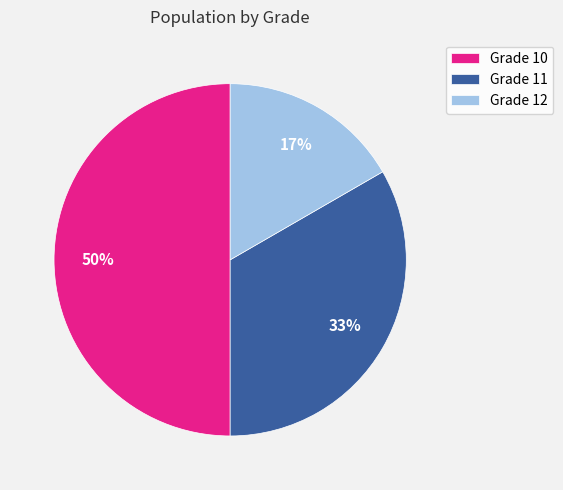

Rank the categories by value from highest to lowest.

Grade 10, Grade 11, Grade 12